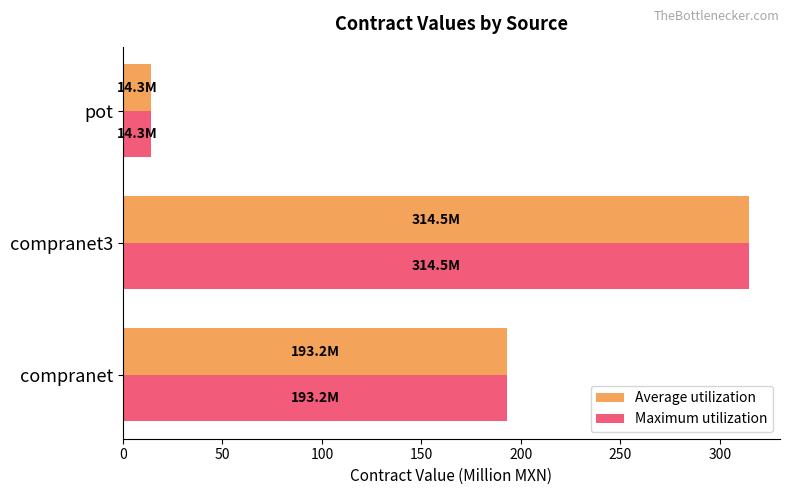

What is the difference between the maximum and second lowest values in the Average utilization series?

121.3